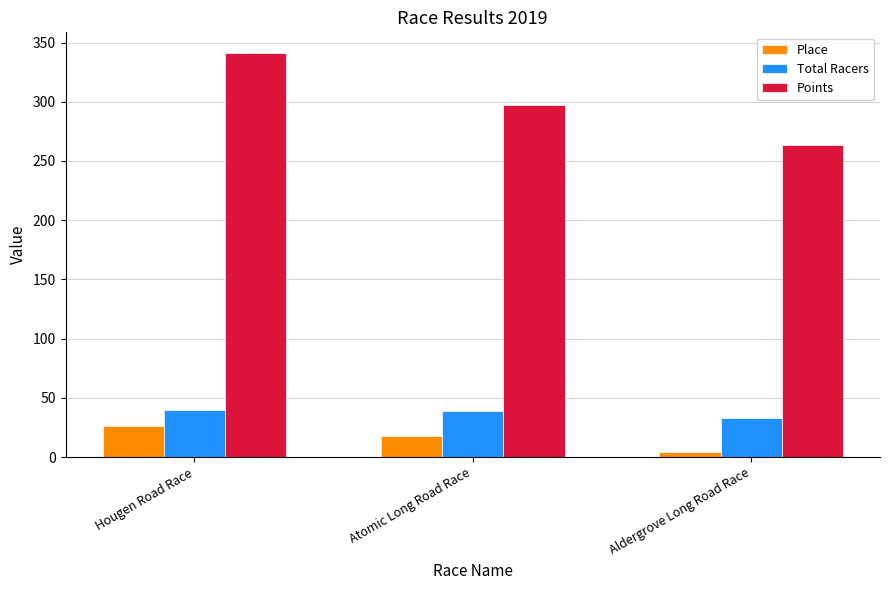

What is the label of the 1st bar from the left?

Hougen Road Race